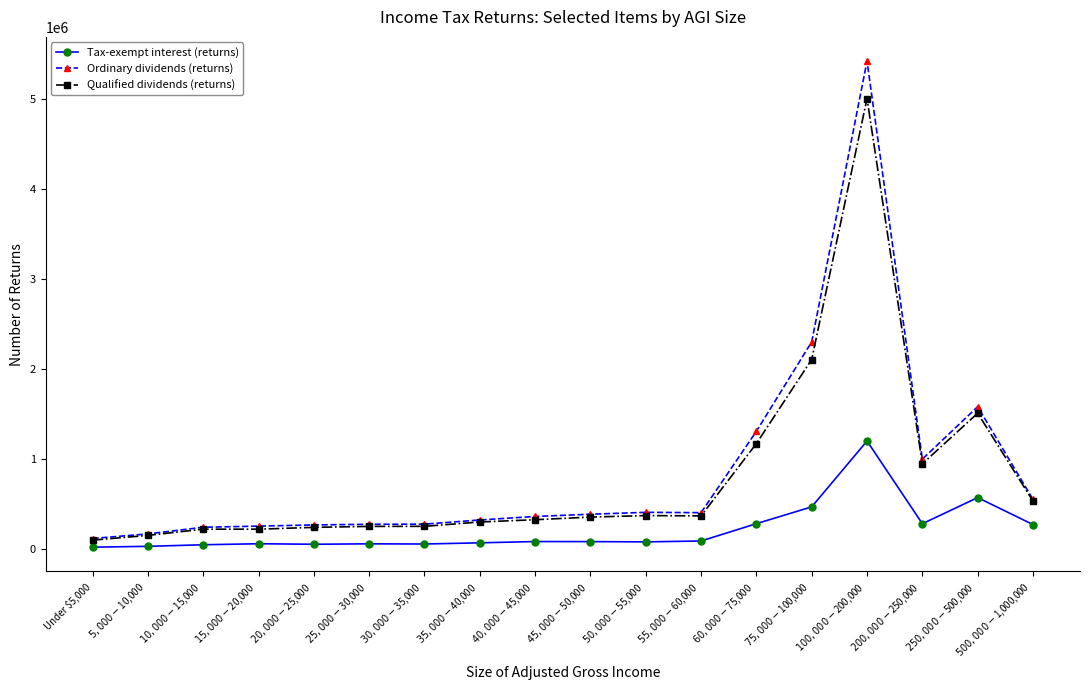

At how many categories does at least one series exceed 3627756?

1